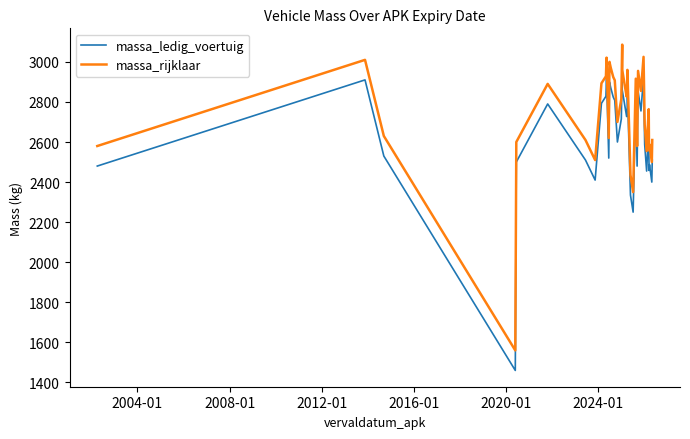

In massa_rijklaar, how many points are higher than both neighbors (excluding endpoints)?

11